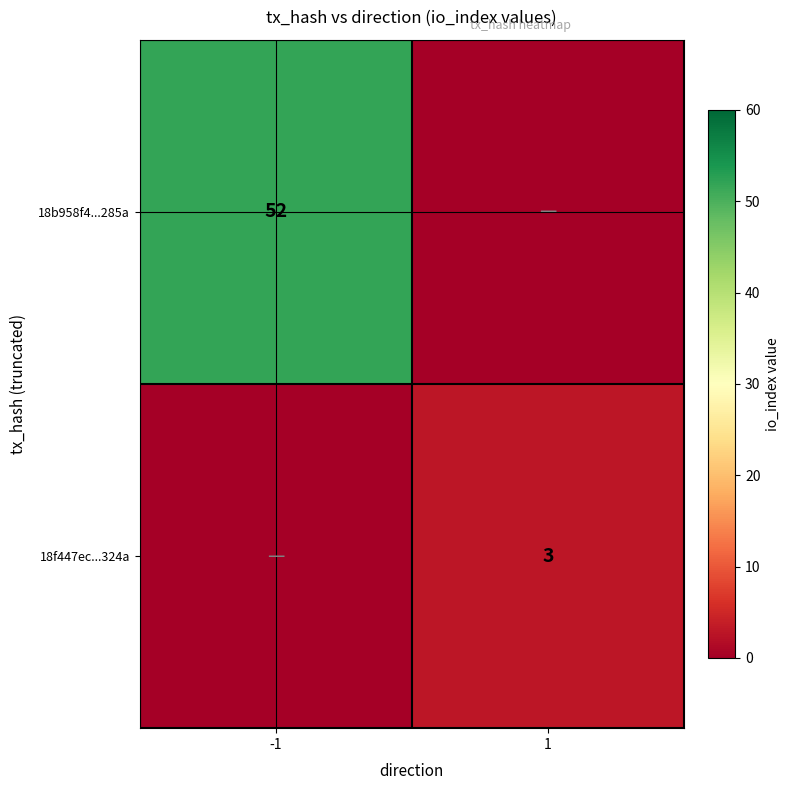

Is the value of 18b958f4...285a at -1 greater than the value of 18f447ec...324a at 1?

Yes